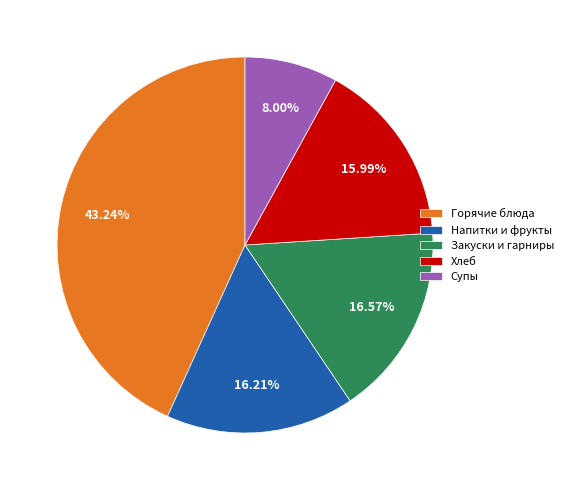

Approximately how many times larger is the value at Напитки и фрукты compared to Закуски и гарниры?

1.0